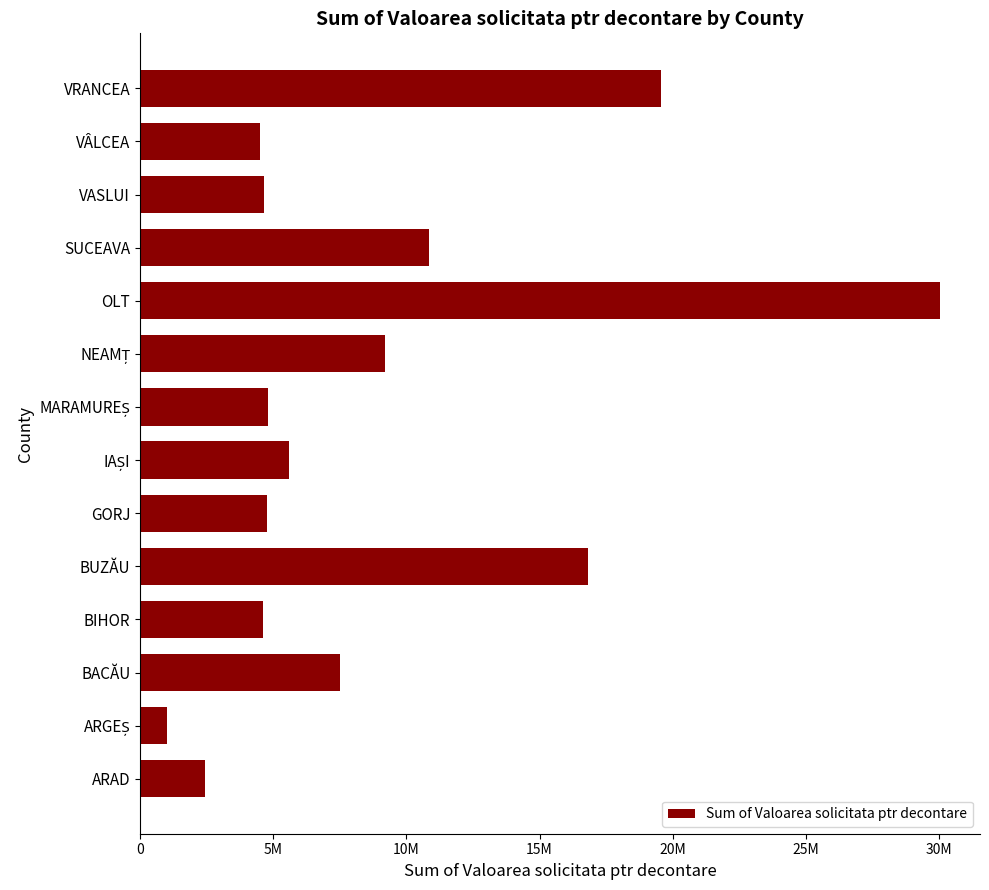

Does the chart contain any negative values?

No